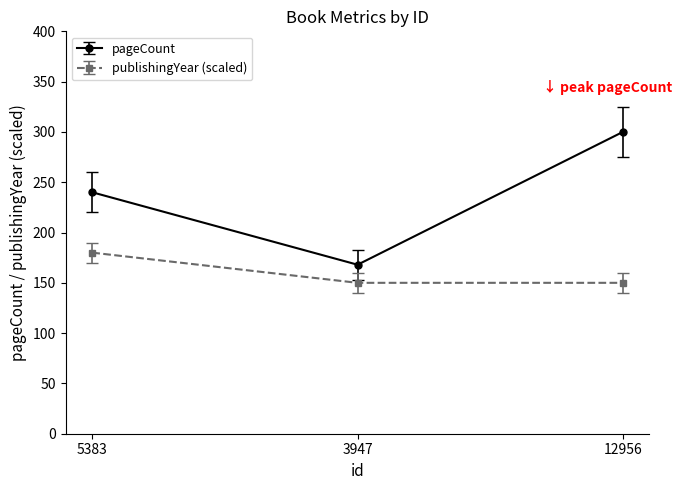

How many lines are shown in the chart?

2